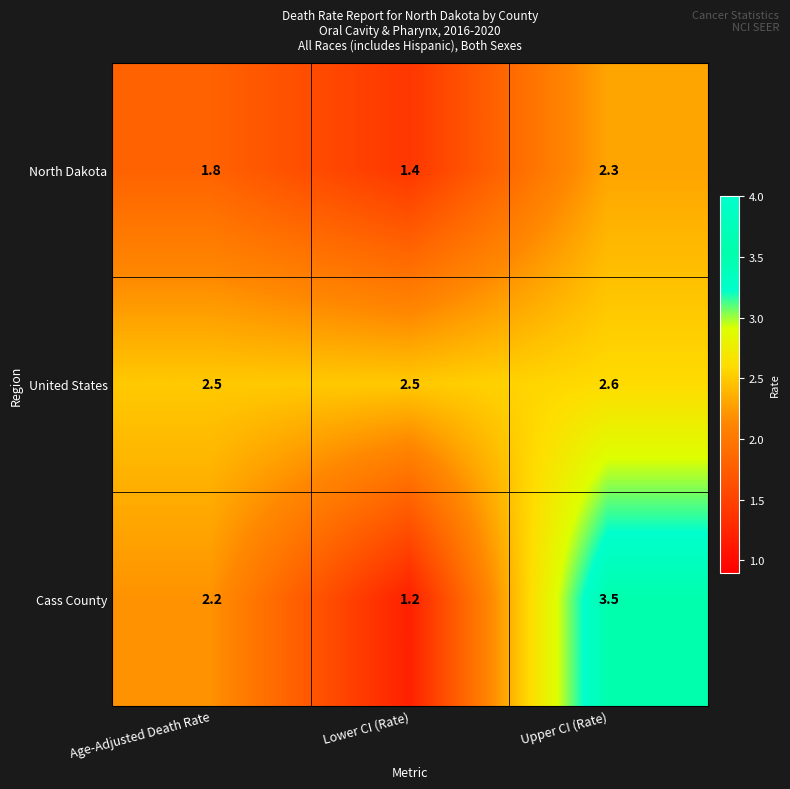

How many distinct data groups are displayed?

3